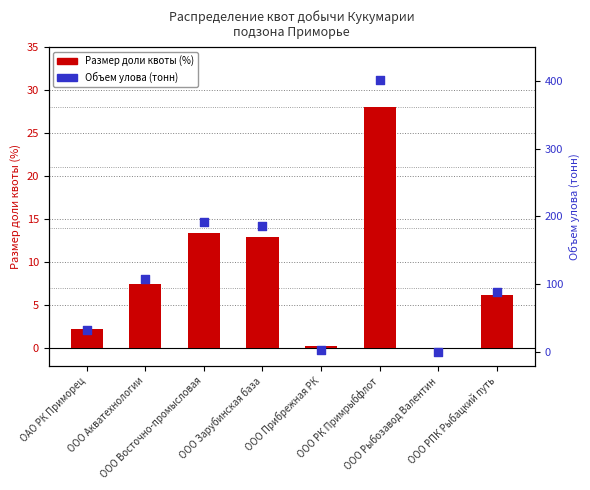

Is the value of Объем улова (тонн) at ОАО РК Приморец greater than the value of Размер доли квоты (%) at ООО РК Примрыбфлот?

Yes